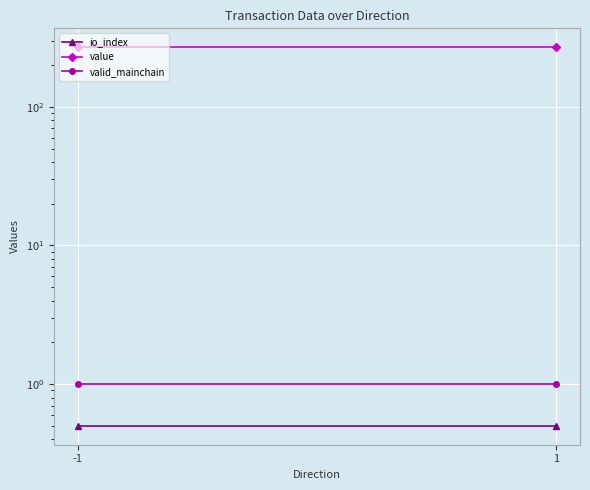

What is the value of the io_index point at the 2nd from the left?

0.5